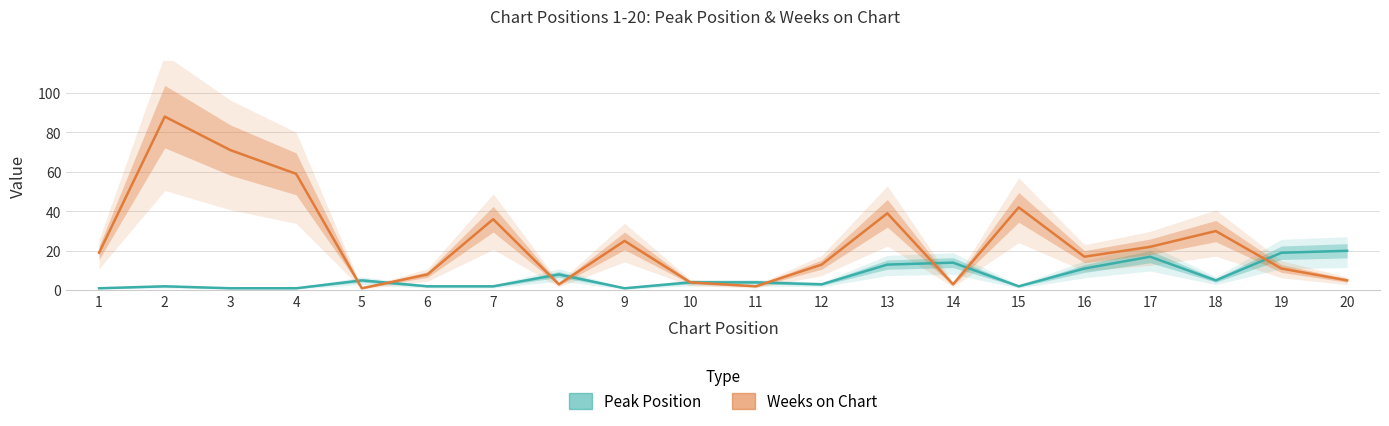

List the series in order of their overall mean, lowest first.

Peak Position, Weeks on Chart